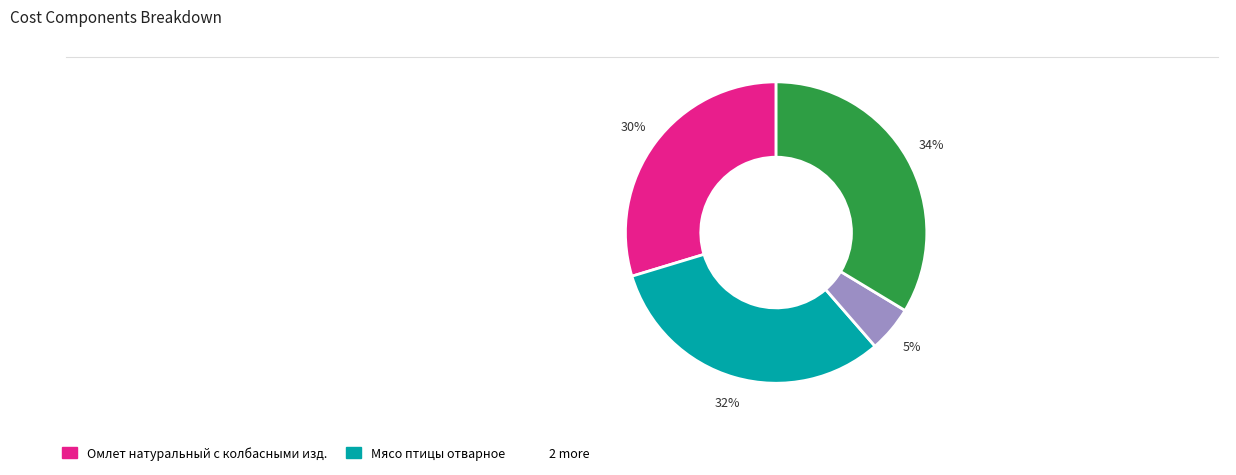

Count the number of slices in the pie.

4